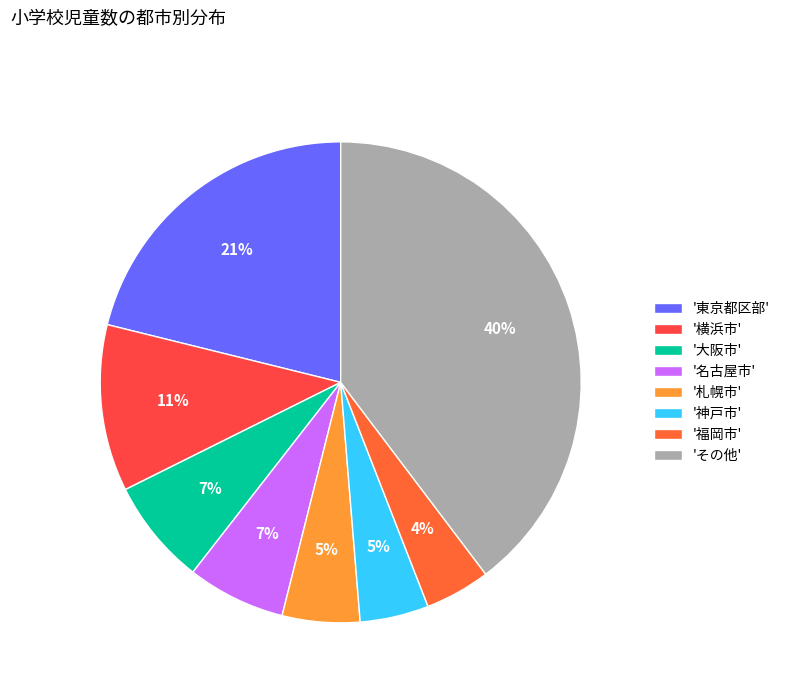

Count the number of slices in the pie.

8